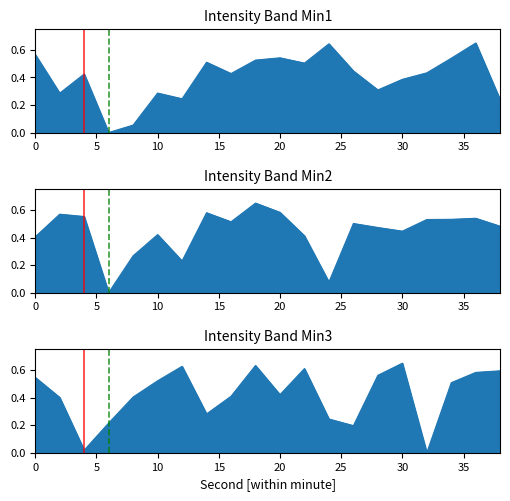

The intensity_min3 series shows 0.0 at 32. True or false?

True